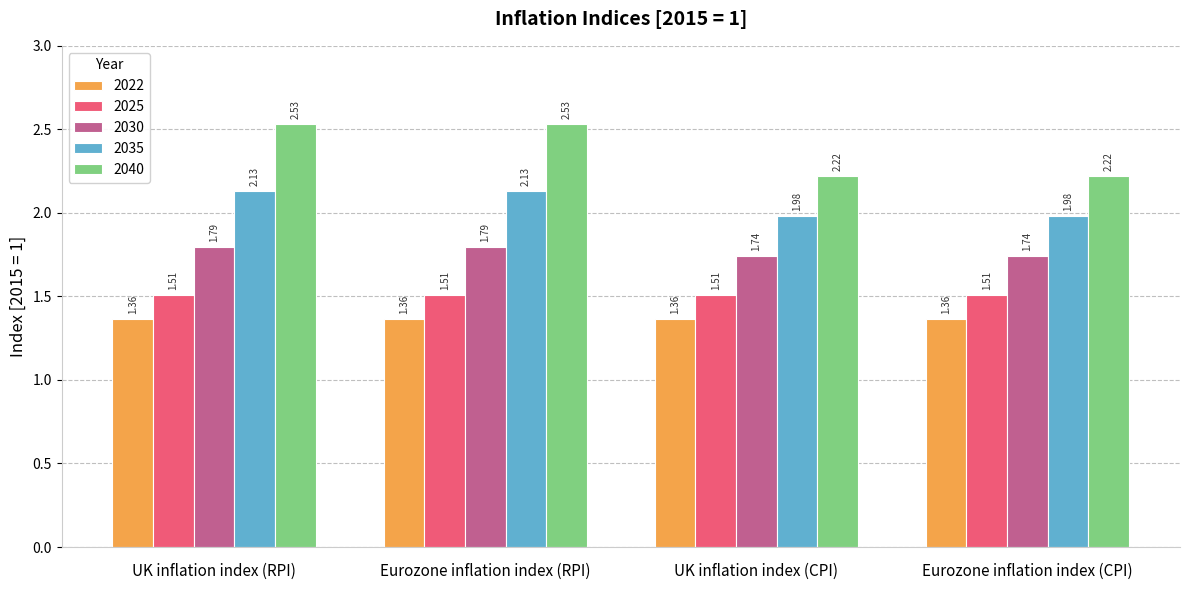

At Eurozone inflation index (RPI), list the series in order from smallest to largest.

2022, 2025, 2030, 2035, 2040